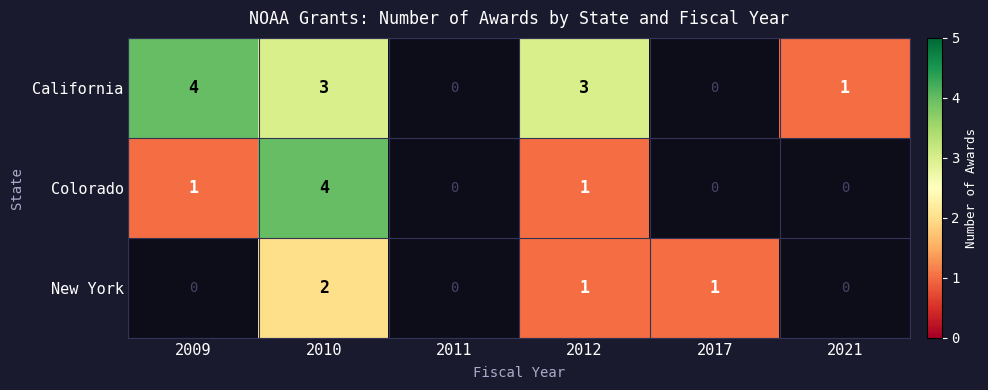

What is the total value across all series at 2010?

9